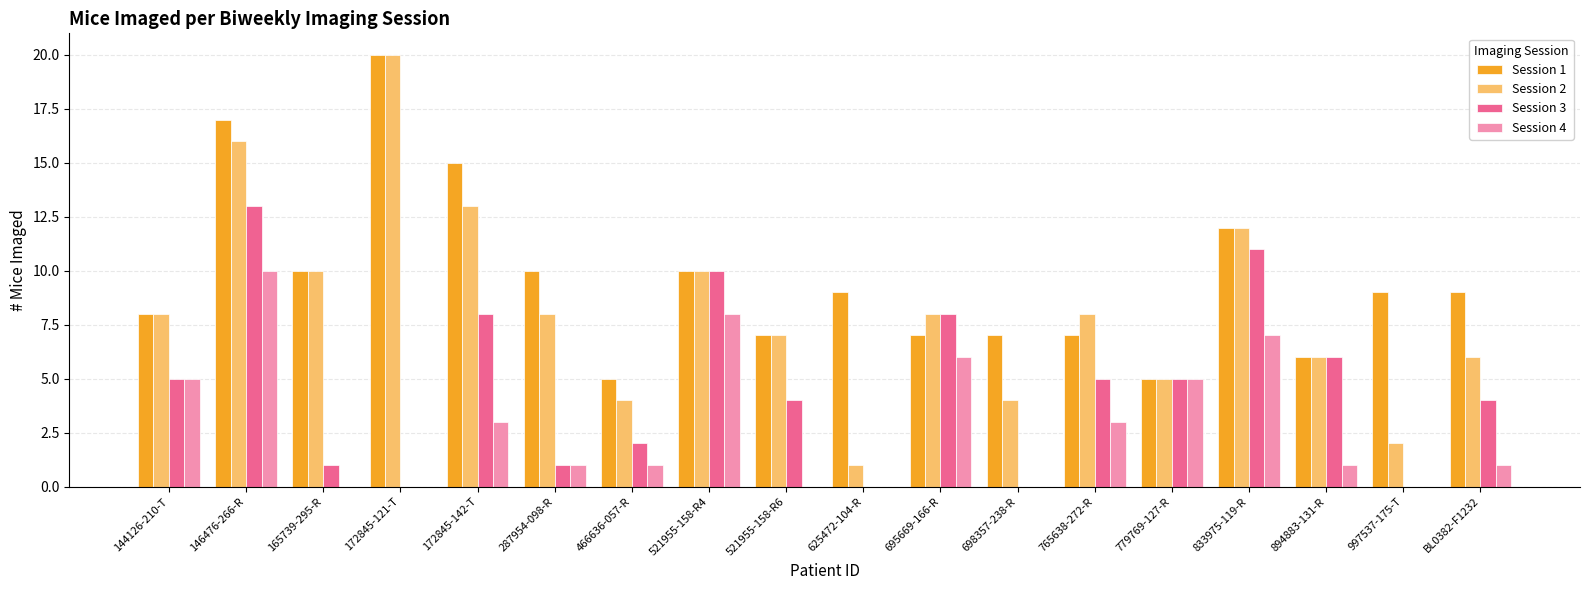

Which series changed the most between 521955-158-R6 and 698357-238-R?

Session 3